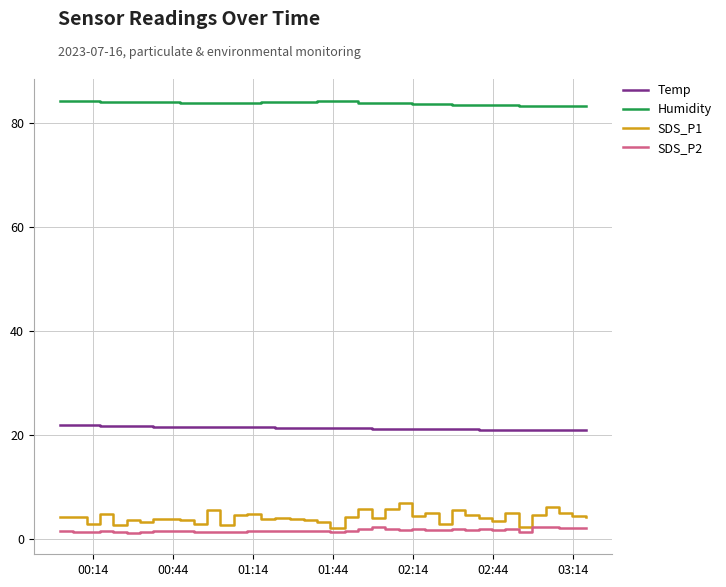

Which series has the largest total across all categories?

Humidity